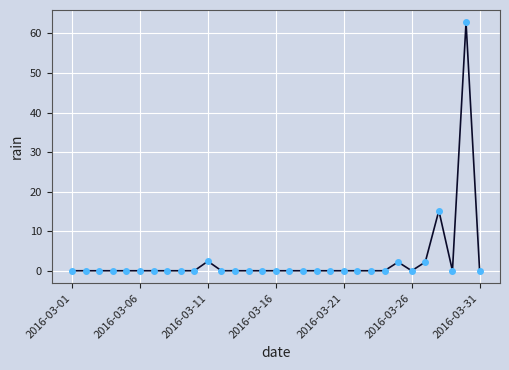

How many categories are shown in the chart?

31